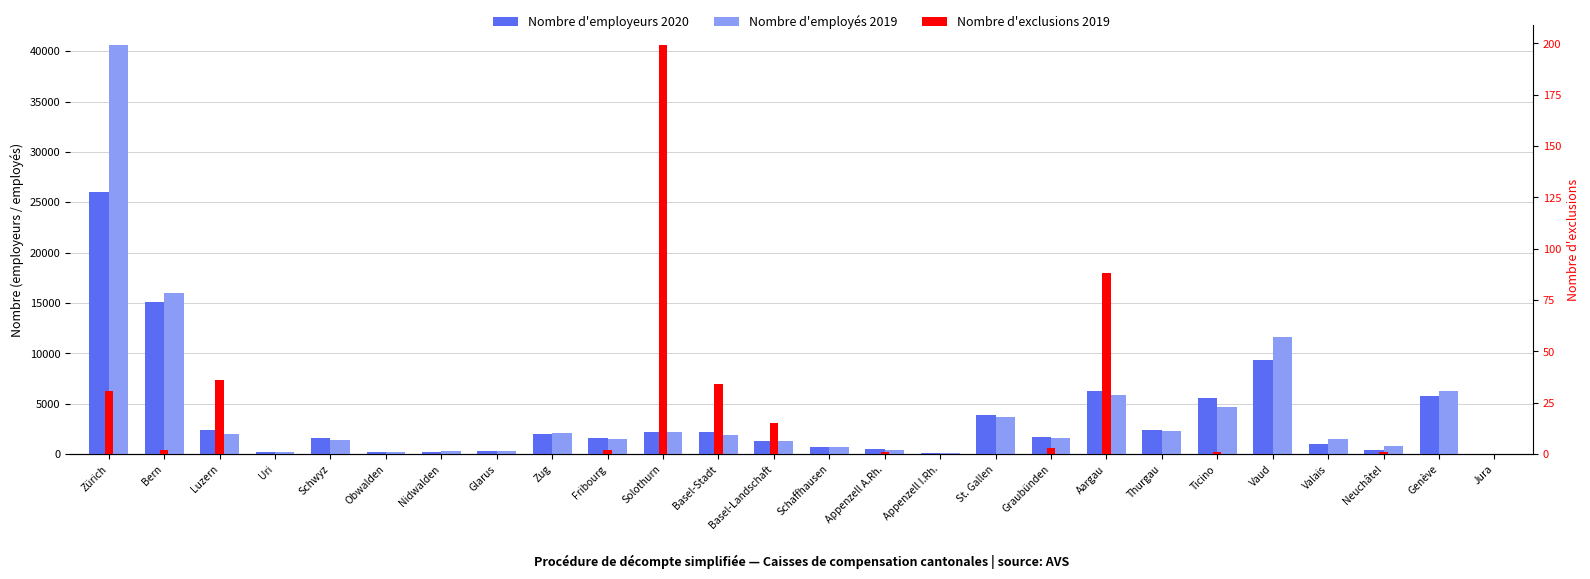

Which series has the widest spread of values?

Nombre d'employés 2019